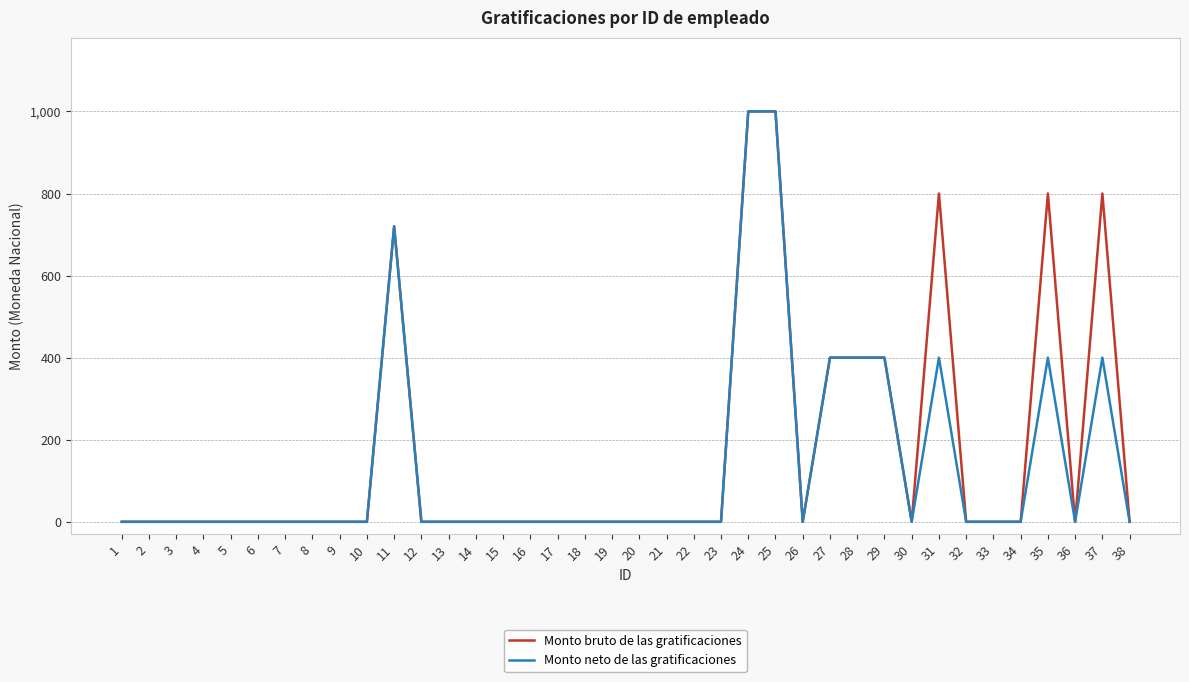

The Monto bruto de las gratificaciones series shows 1045.2 at 31. True or false?

False